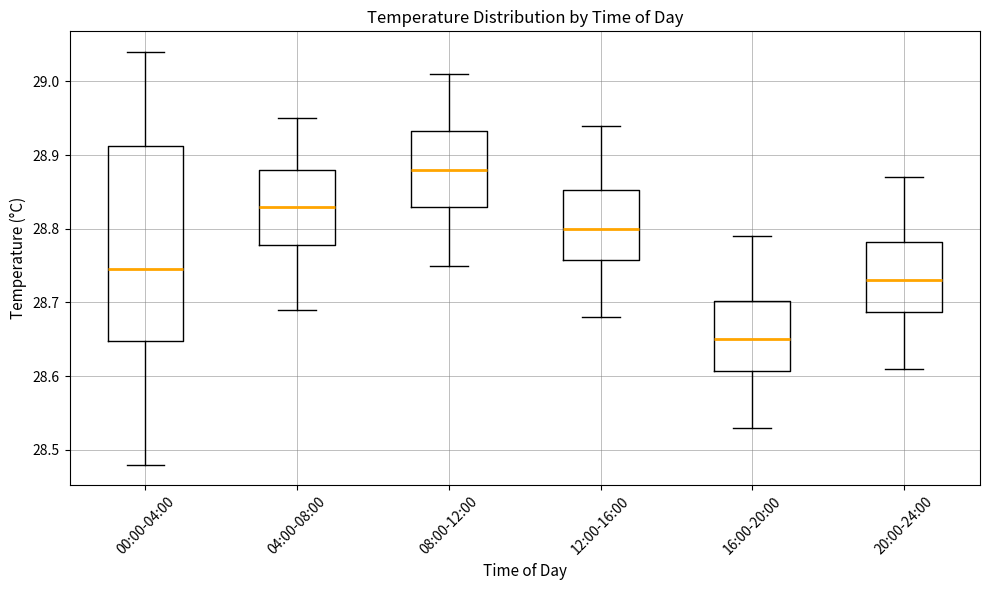

Reading left to right, transcribe this box plot: for each box, give where its median line is, the range the box spans, and where its two whiskers end, as read against the y-axis. The values are not printed on the chart, so give them approximately, as read against the axis.

00:00-04:00: median 28.75, box 28.65 to 28.91, whiskers 28.48 to 29.04
04:00-08:00: median 28.83, box 28.78 to 28.88, whiskers 28.69 to 28.95
08:00-12:00: median 28.88, box 28.83 to 28.93, whiskers 28.75 to 29.01
12:00-16:00: median 28.80, box 28.76 to 28.85, whiskers 28.68 to 28.94
16:00-20:00: median 28.65, box 28.61 to 28.70, whiskers 28.53 to 28.79
20:00-24:00: median 28.73, box 28.69 to 28.78, whiskers 28.61 to 28.87